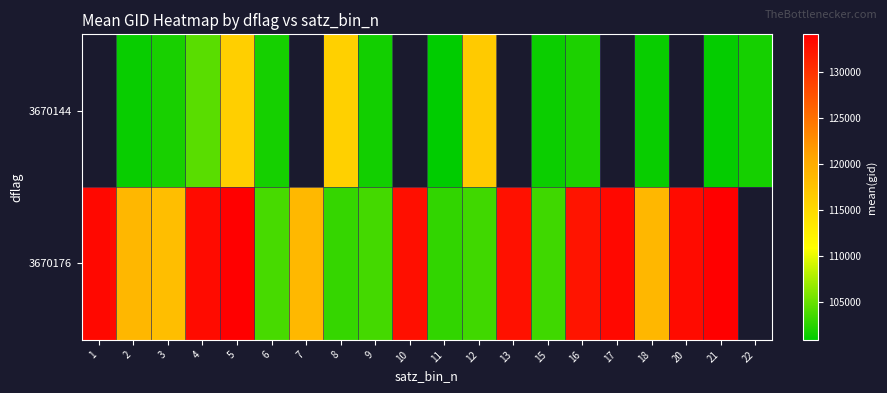

What is the spread (max minus min) of values at 9?

1960.0